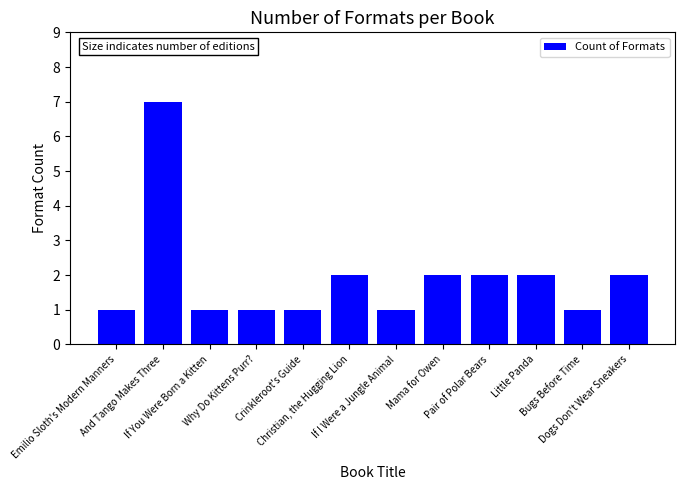

Which label corresponds to the largest value in the chart?

And Tango Makes Three